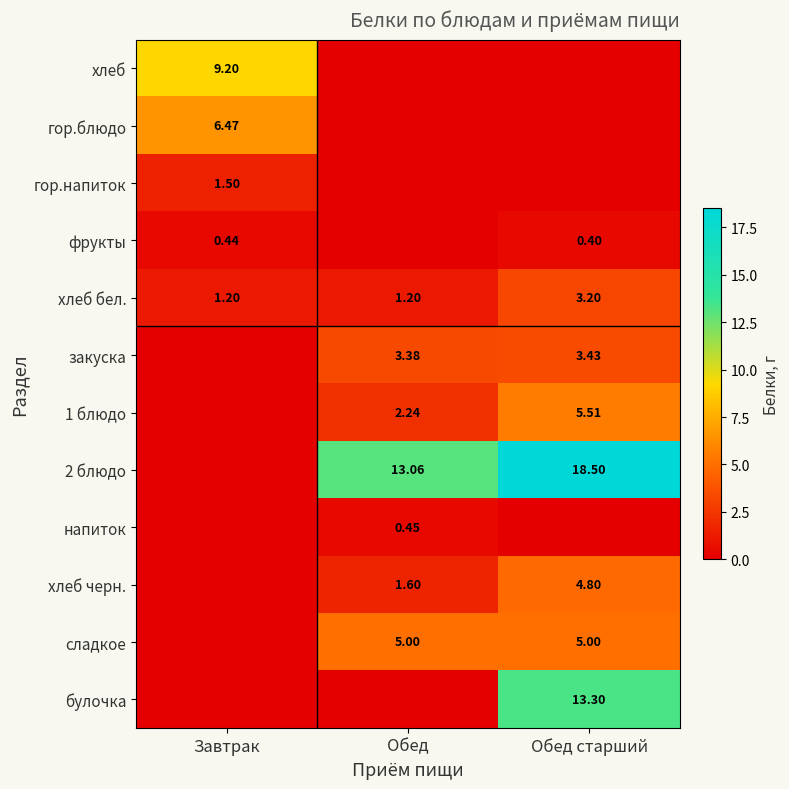

Is the value of закуска at Завтрак greater than the value of сладкое at Завтрак?

No